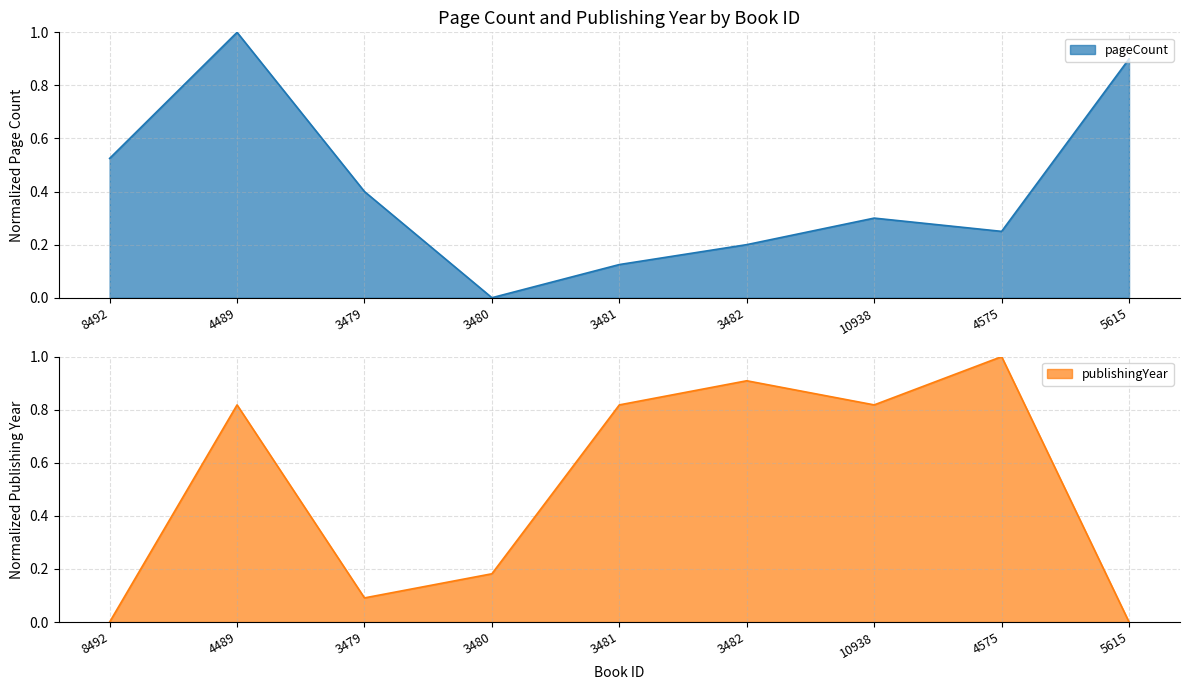

How many data points in publishingYear are above 0?

7